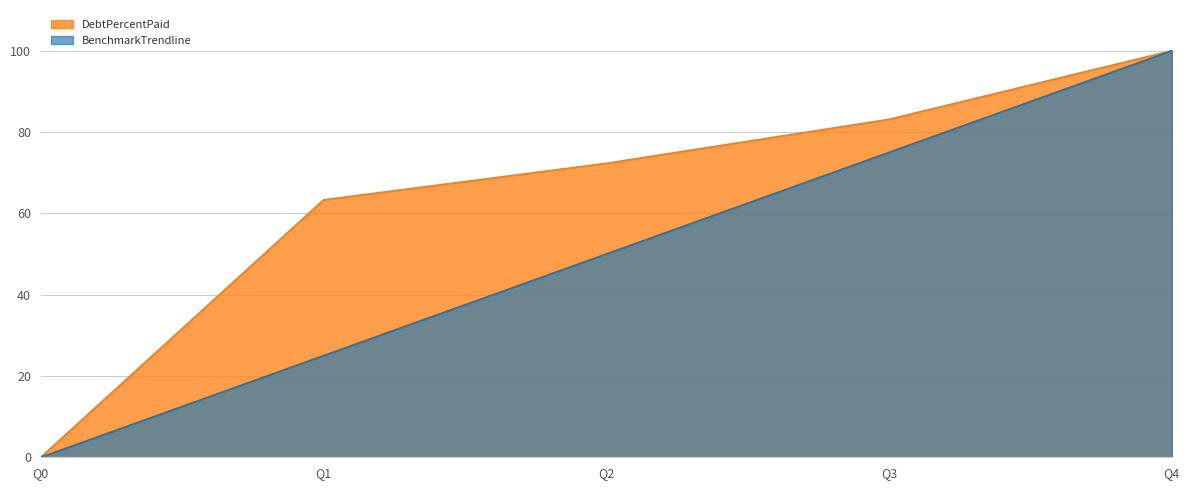

Reading left to right, list all the values displayed in this chart.

DebtPercentPaid: Q0=0.0	Q1=63.3	Q2=72.3	Q3=83.1	Q4=100.0
BenchmarkTrendline: Q0=0.0	Q1=25.0	Q2=50.0	Q3=75.0	Q4=100.0